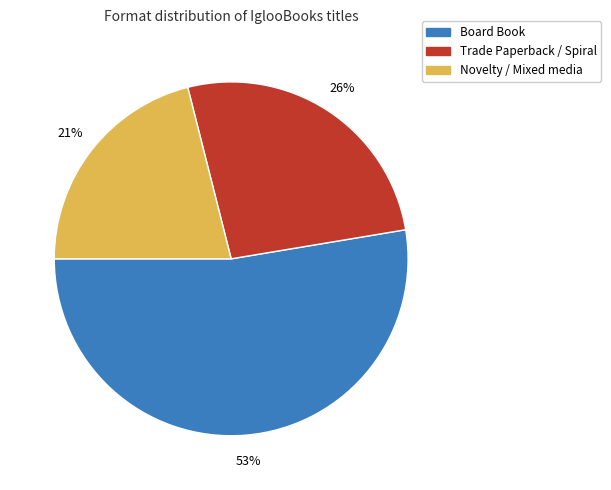

Is there any slice that represents more than half of the pie?

Yes